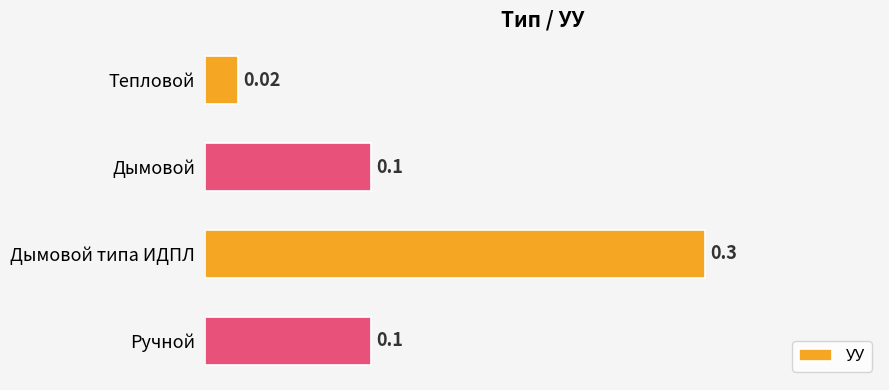

What is the average value?

0.1